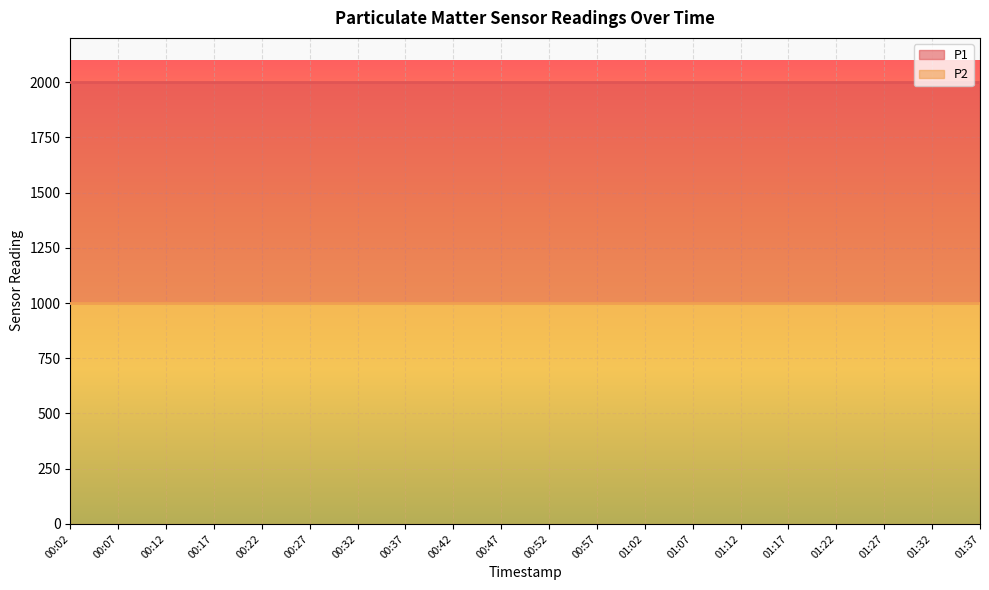

Which series changed the most between 01:02 and 01:32?

P1